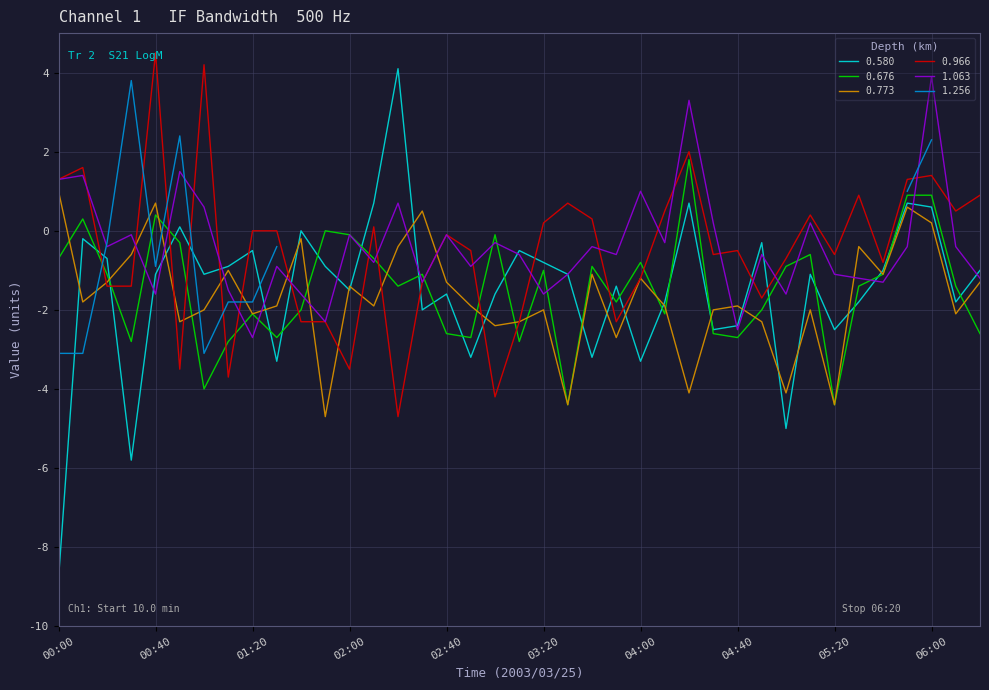

Is it true that 1.063 equals 0.2 at 05:10?

True